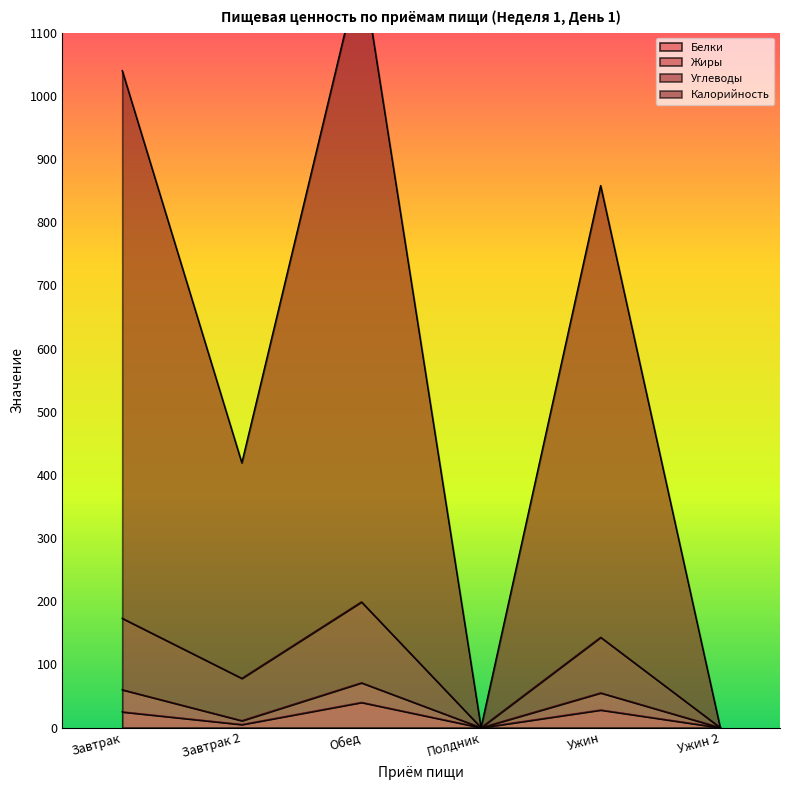

Reading right to left, transcribe all the data shown in this chart.

Белки: Ужин 2=0	Ужин=28	Полдник=0	Обед=40	Завтрак 2=5	Завтрак=25
Жиры: Ужин 2=0	Ужин=55	Полдник=0	Обед=71	Завтрак 2=11	Завтрак=60
Углеводы: Ужин 2=0	Ужин=143	Полдник=0	Обед=199	Завтрак 2=78	Завтрак=173
Калорийность: Ужин 2=0	Ужин=858	Полдник=0	Обед=1210	Завтрак 2=419	Завтрак=1040